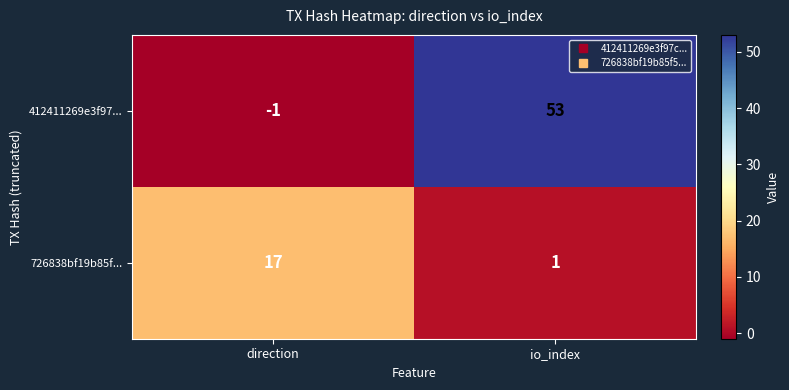

List the series in order of their overall mean, lowest first.

726838bf19b85f..., 412411269e3f97...